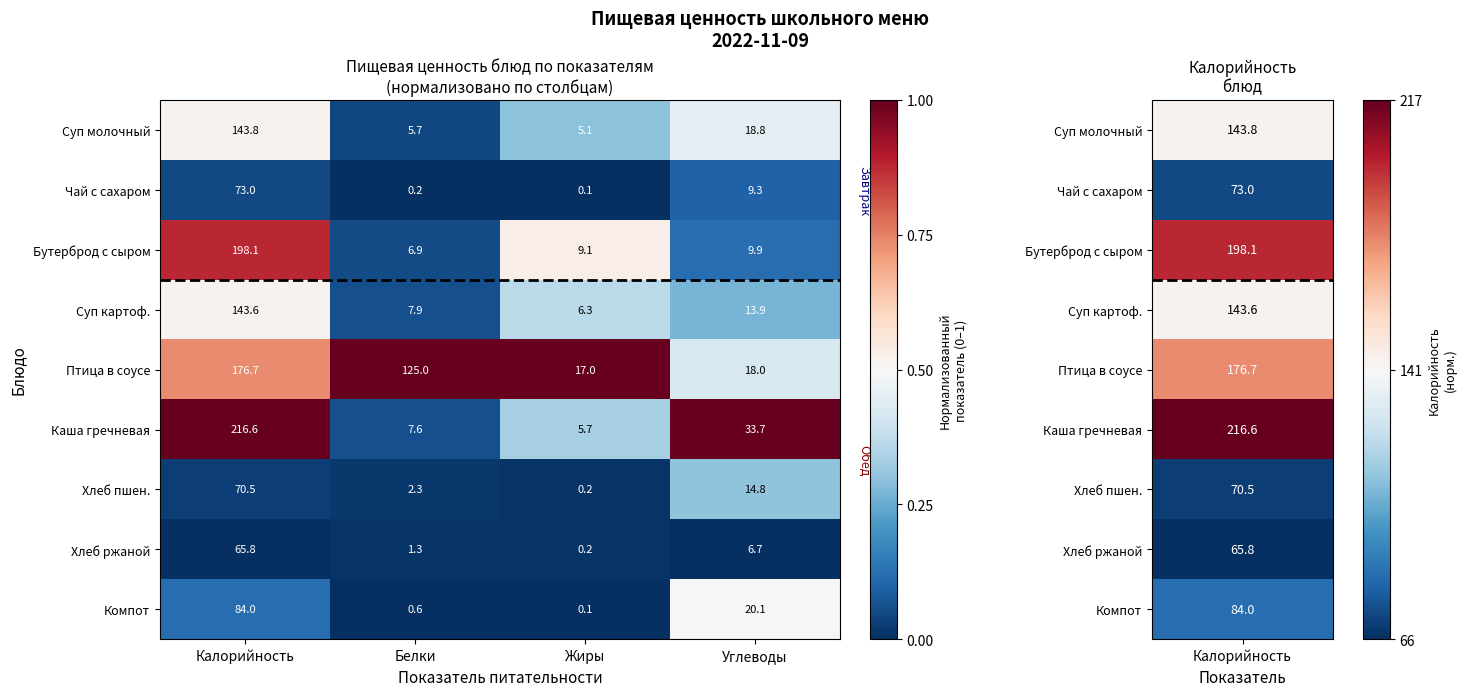

What is the sum of all Чай с сахаром values?

82.6